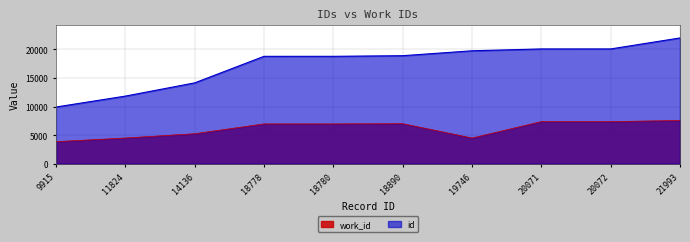

What are all the series names shown in the legend?

work_id, id